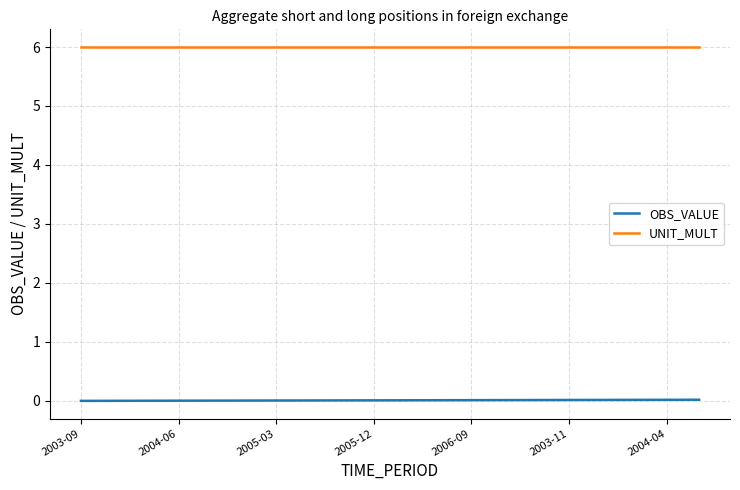

What is the maximum value shown in the chart?

6.0